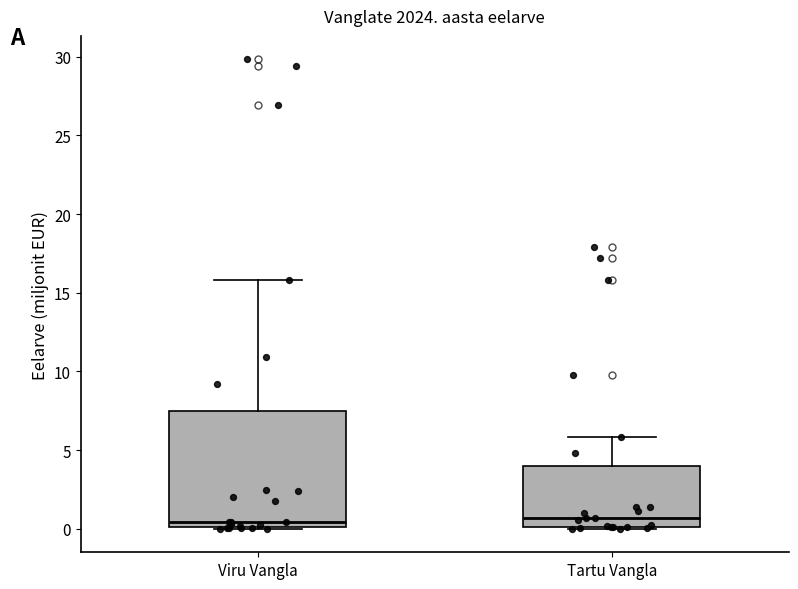

Comparing the boxes themselves (not the whiskers), which one is the tallest?

Viru Vangla